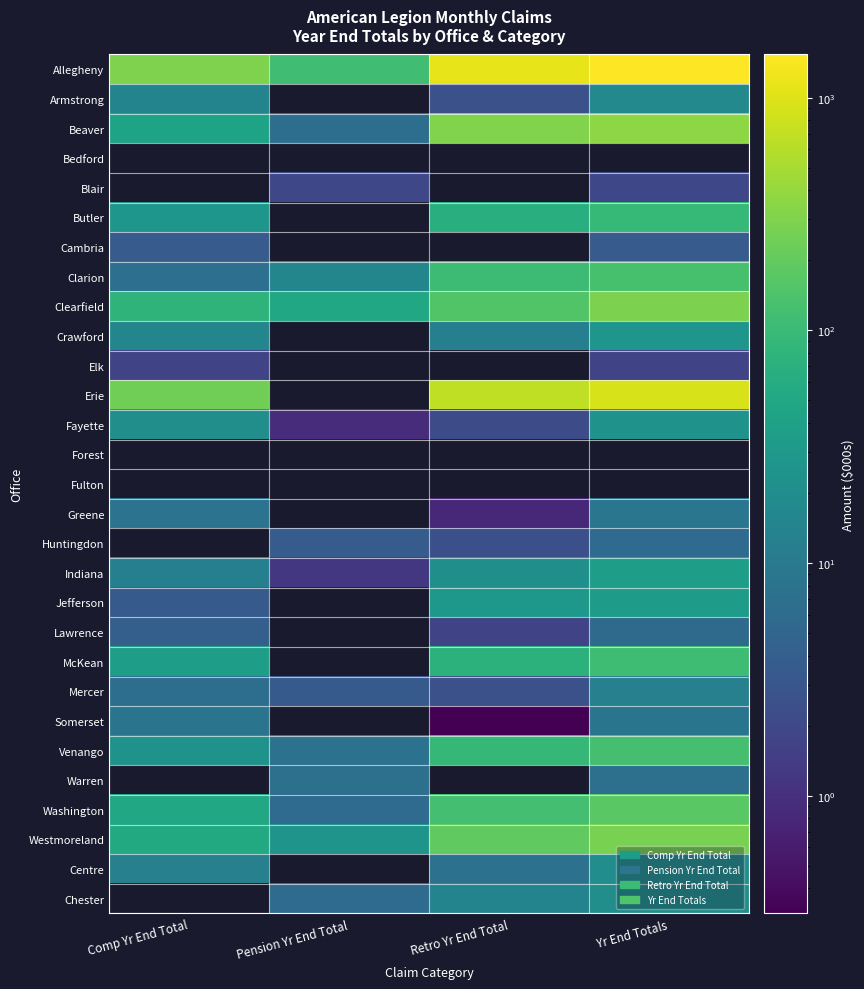

Which series has the largest total across all categories?

Allegheny